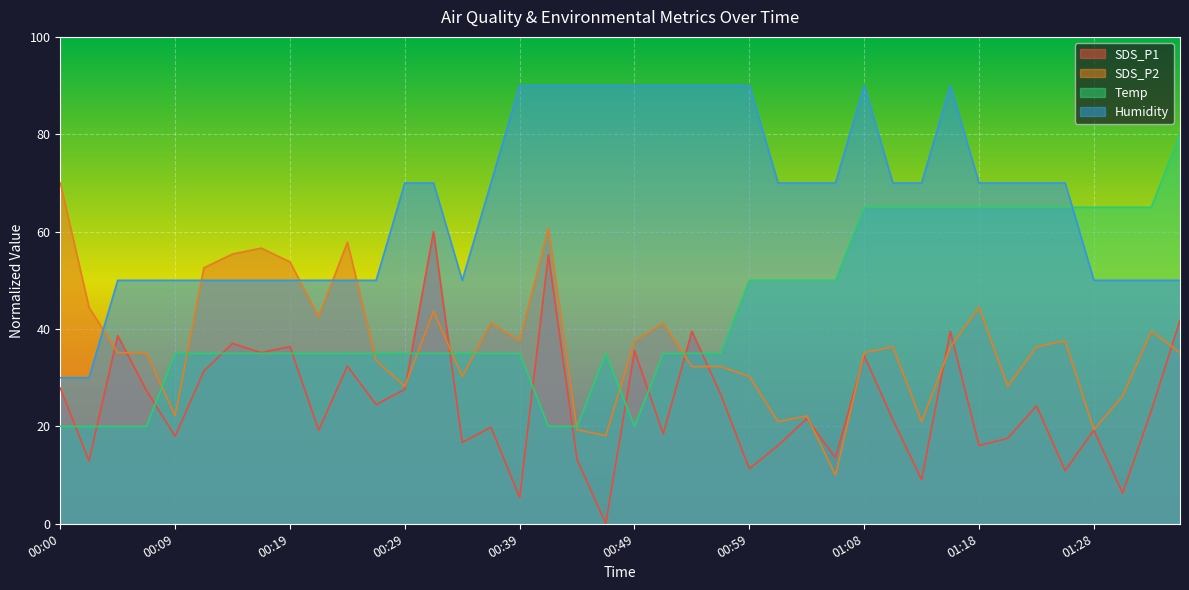

The value of Humidity at 01:16 is 119.9. True or false?

False